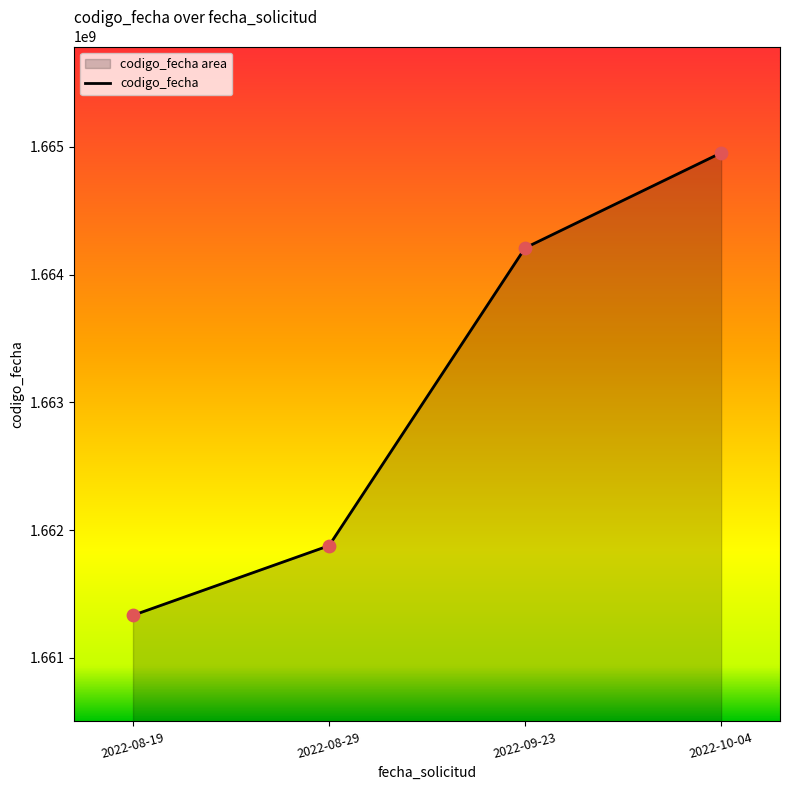

Approximately how many times larger is the value at 2022-10-04 compared to 2022-08-19?

1.0